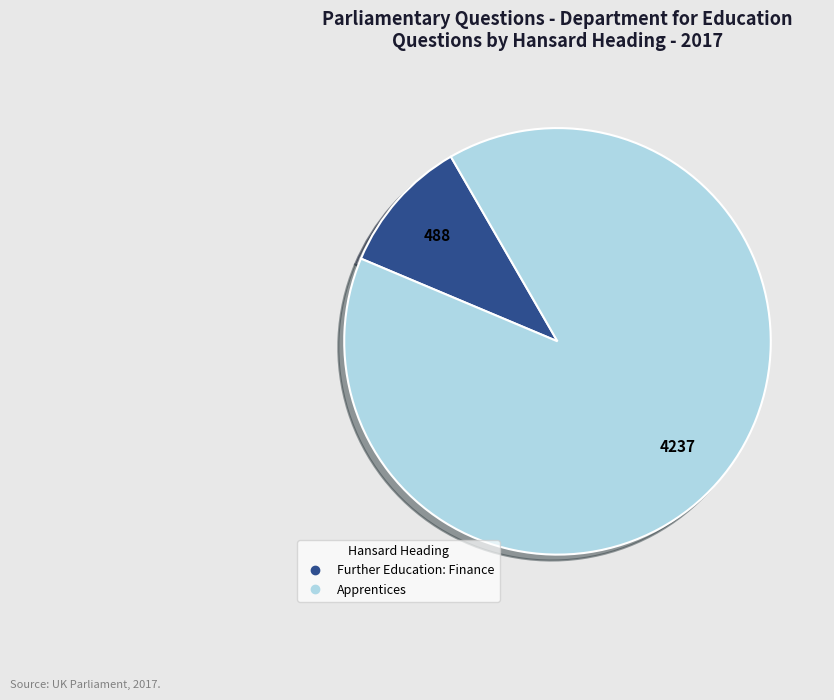

Is there a majority slice in this chart?

Yes